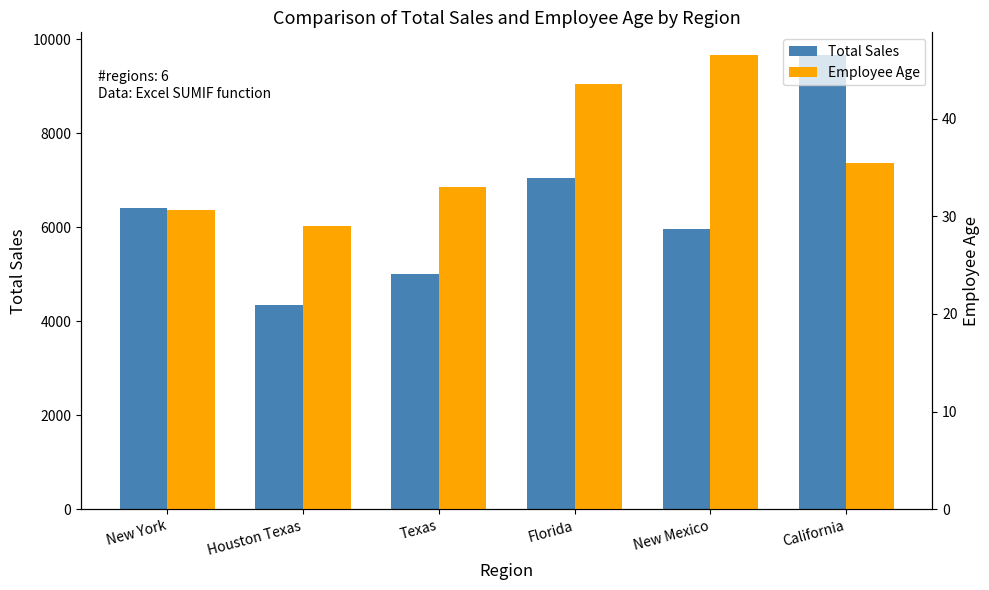

How many data points does each series have?

6